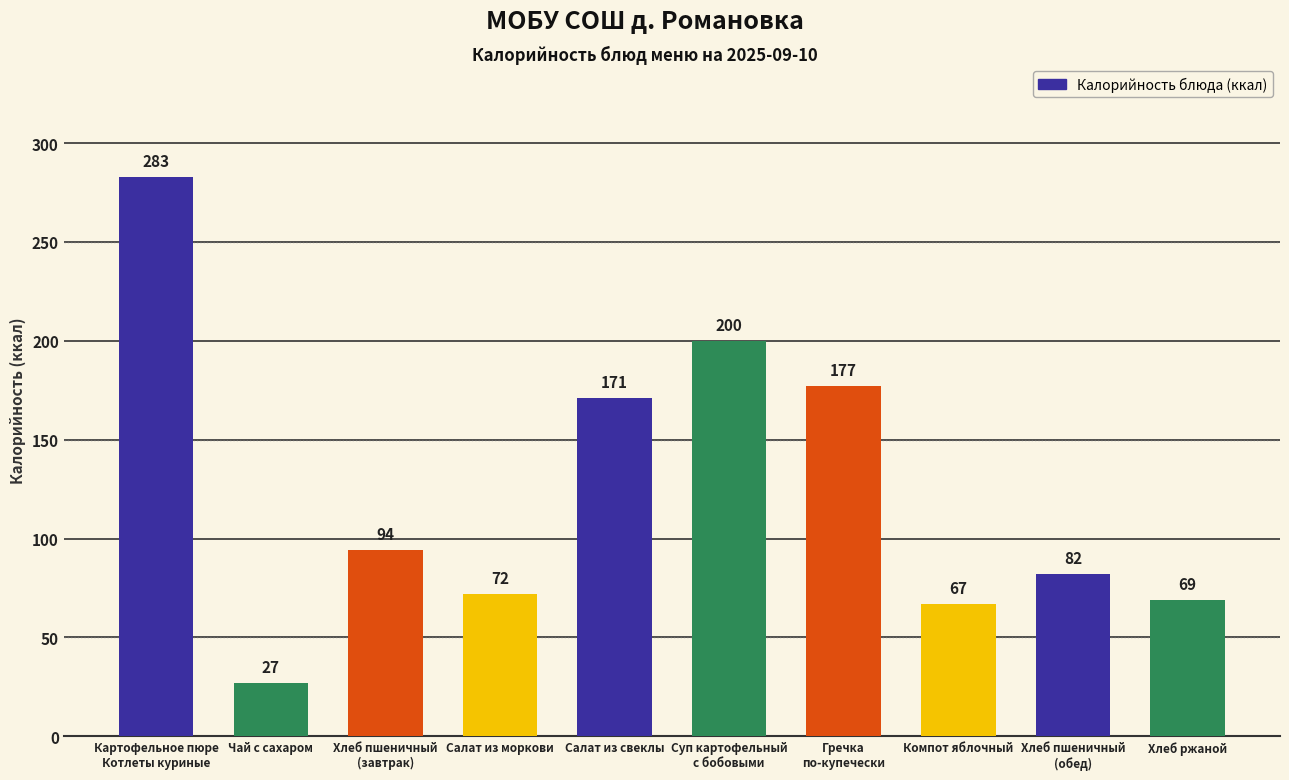

At which label is the value closest to 155?

Салат из свеклы